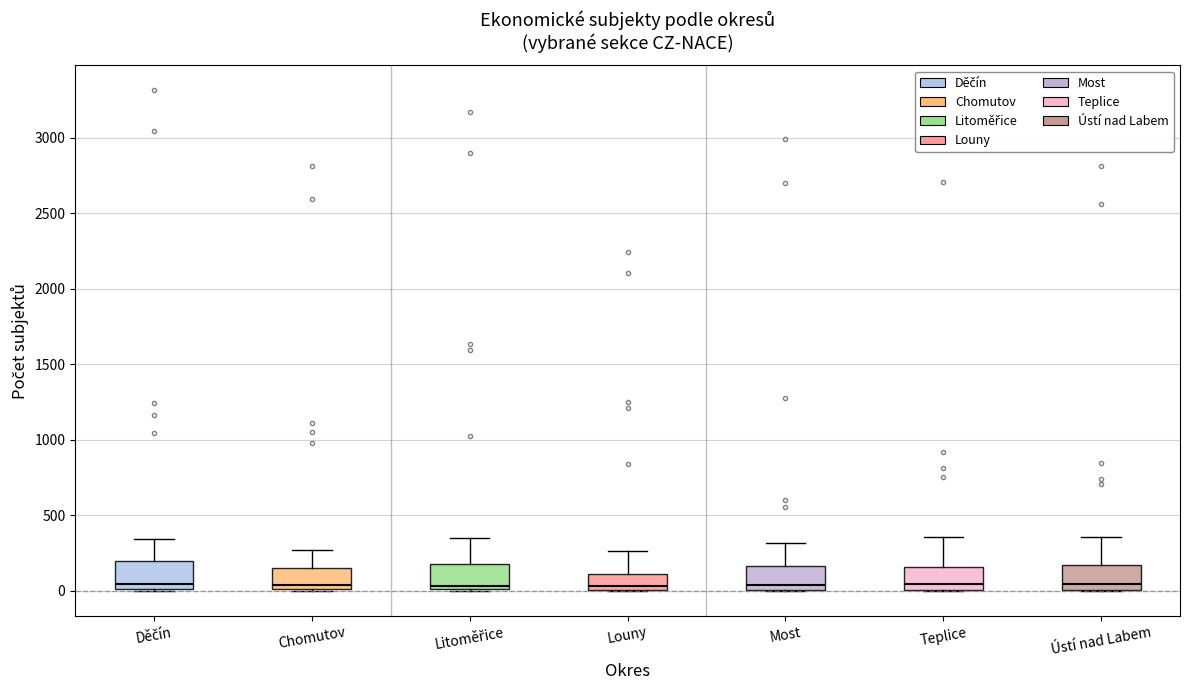

Where is the lower edge of the box for Teplice on the y-axis? The values are not printed on the chart, so give them approximately, as read against the axis.

0